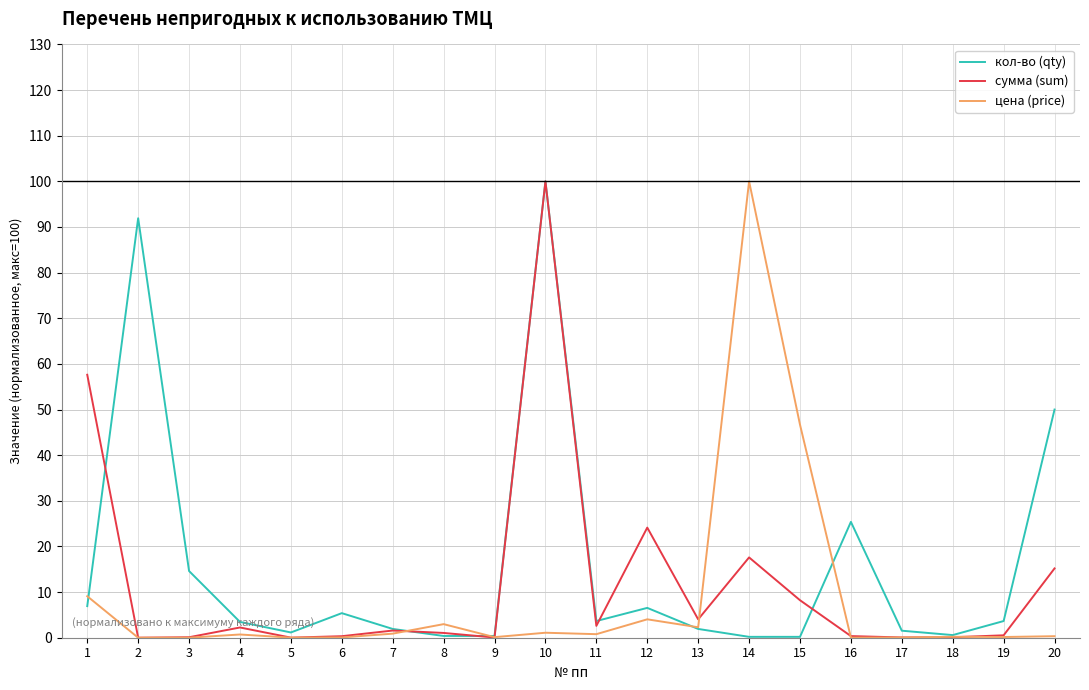

At which label does кол-во (qty) first exceed 3?

1